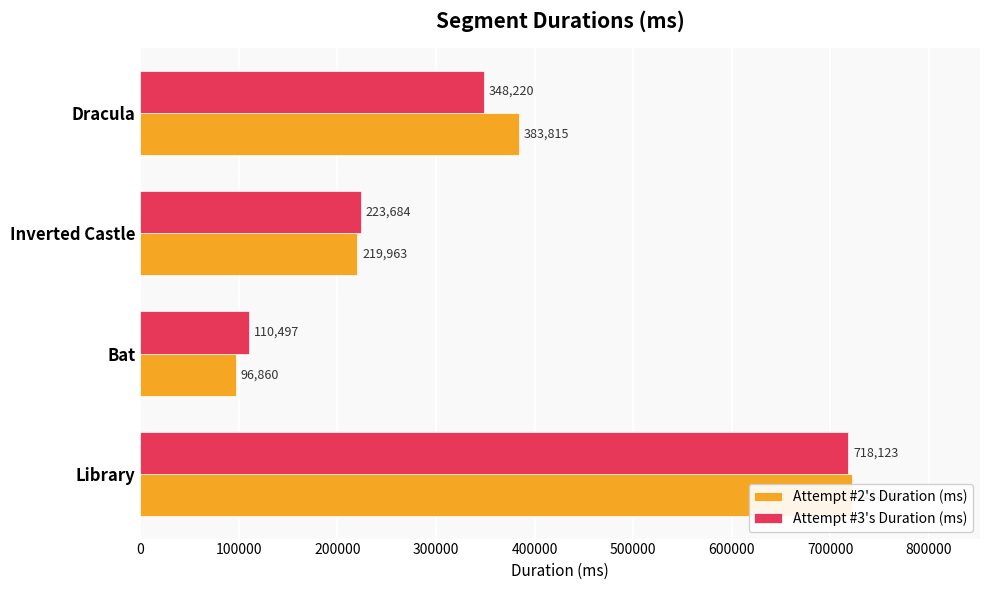

What is the maximum value for Attempt #2's Duration (ms)?

721940